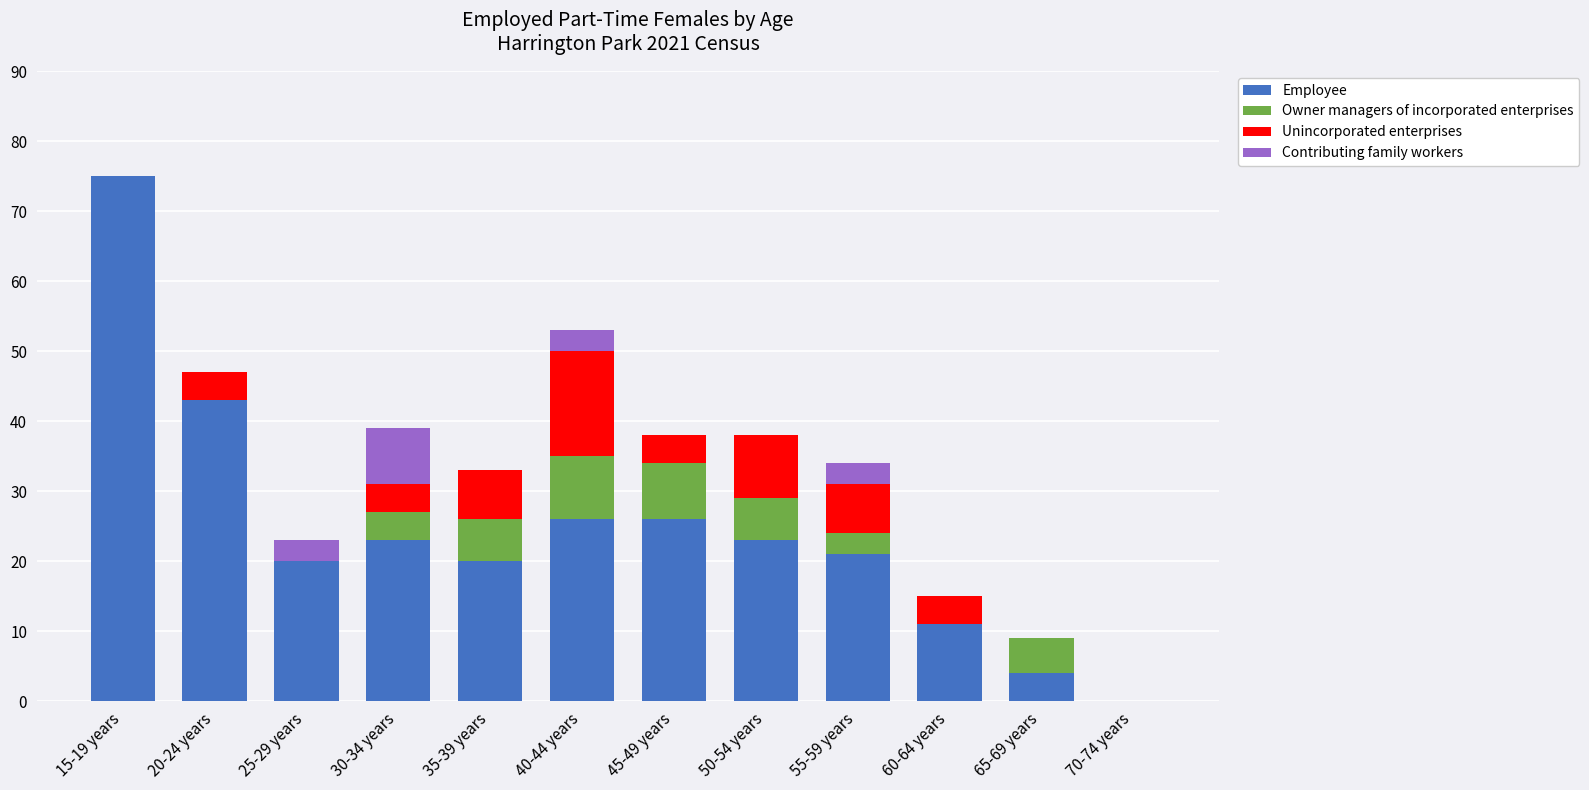

What are all the series names shown in the legend?

Employee, Owner managers of incorporated enterprises, Unincorporated enterprises, Contributing family workers